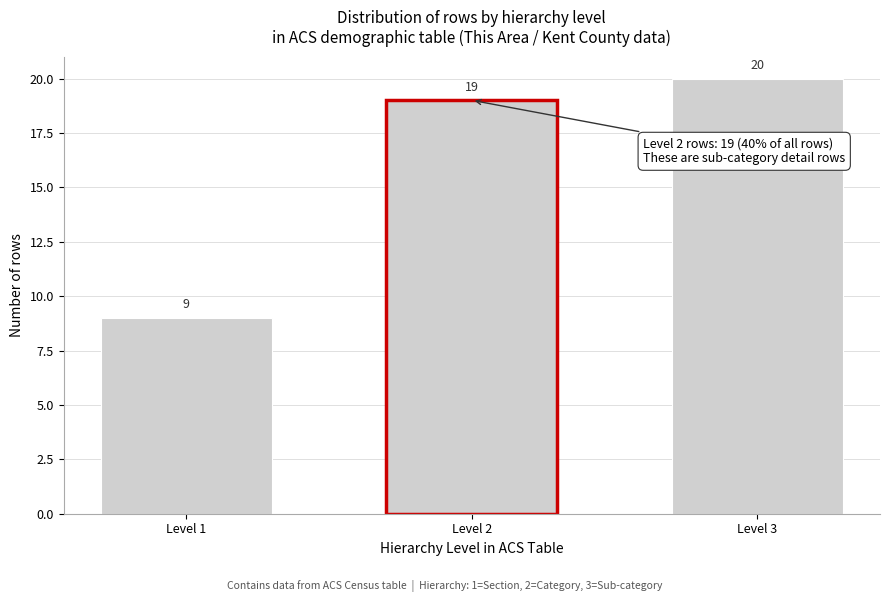

Reading left to right, list all the values displayed in this chart.

9	19	20